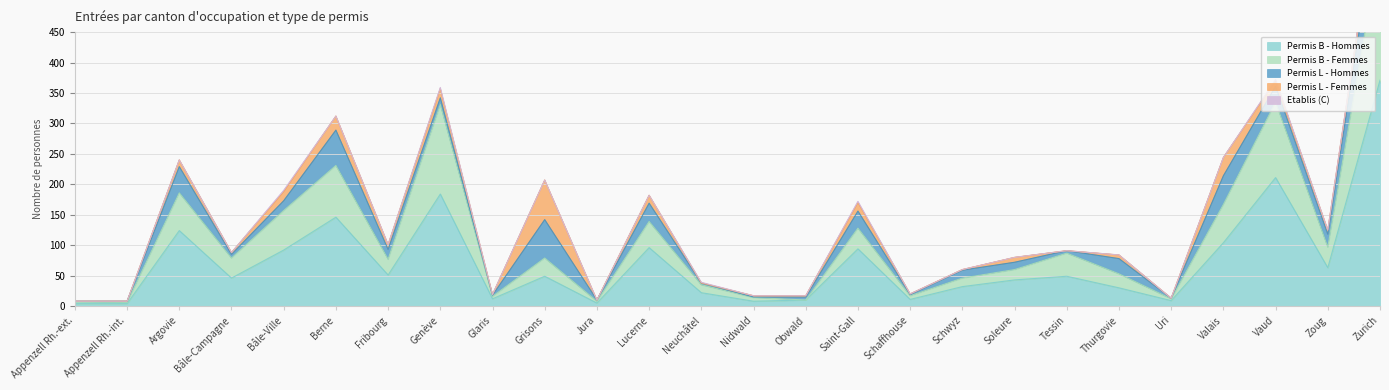

What is the label of the 14th point from the right?

Neuchâtel